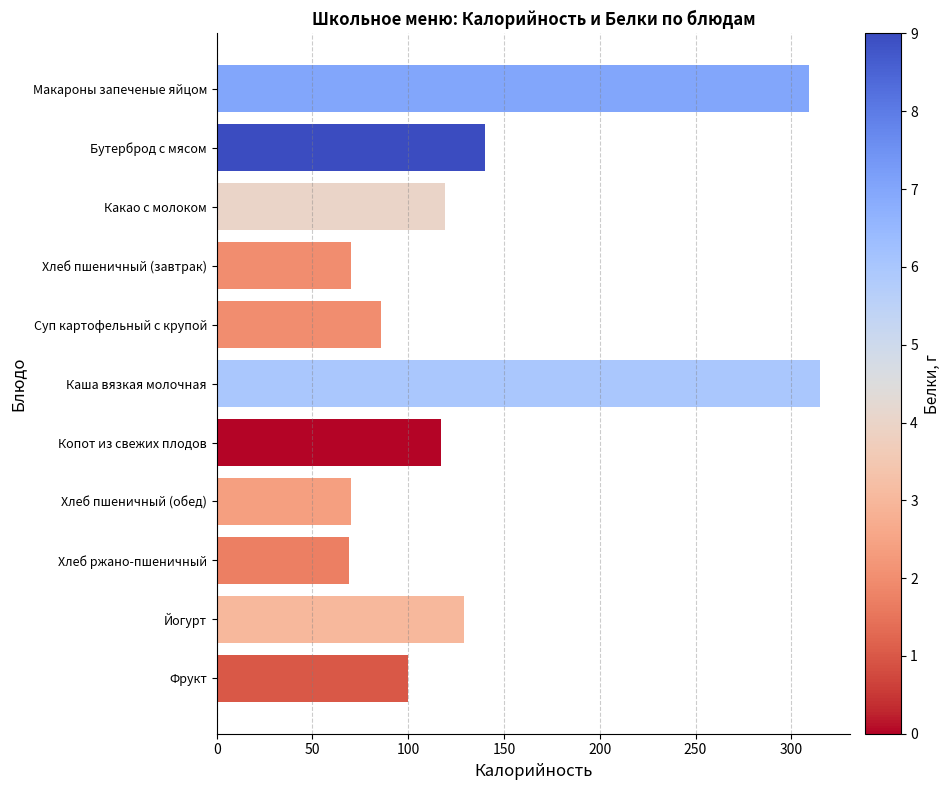

What is the maximum value shown in the chart?

315.0